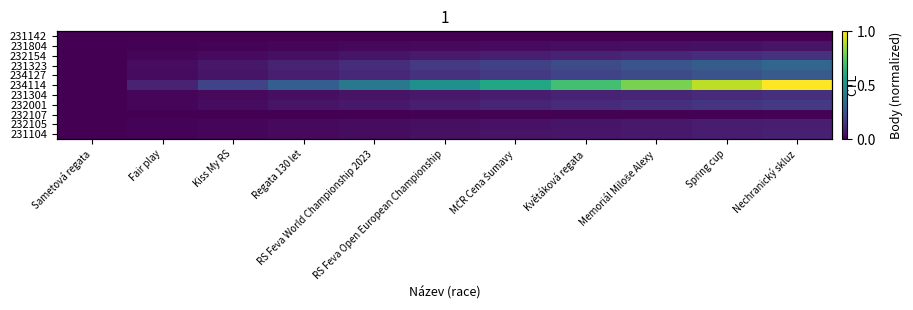

The value of 231804 at Fair play is 0.0. True or false?

False